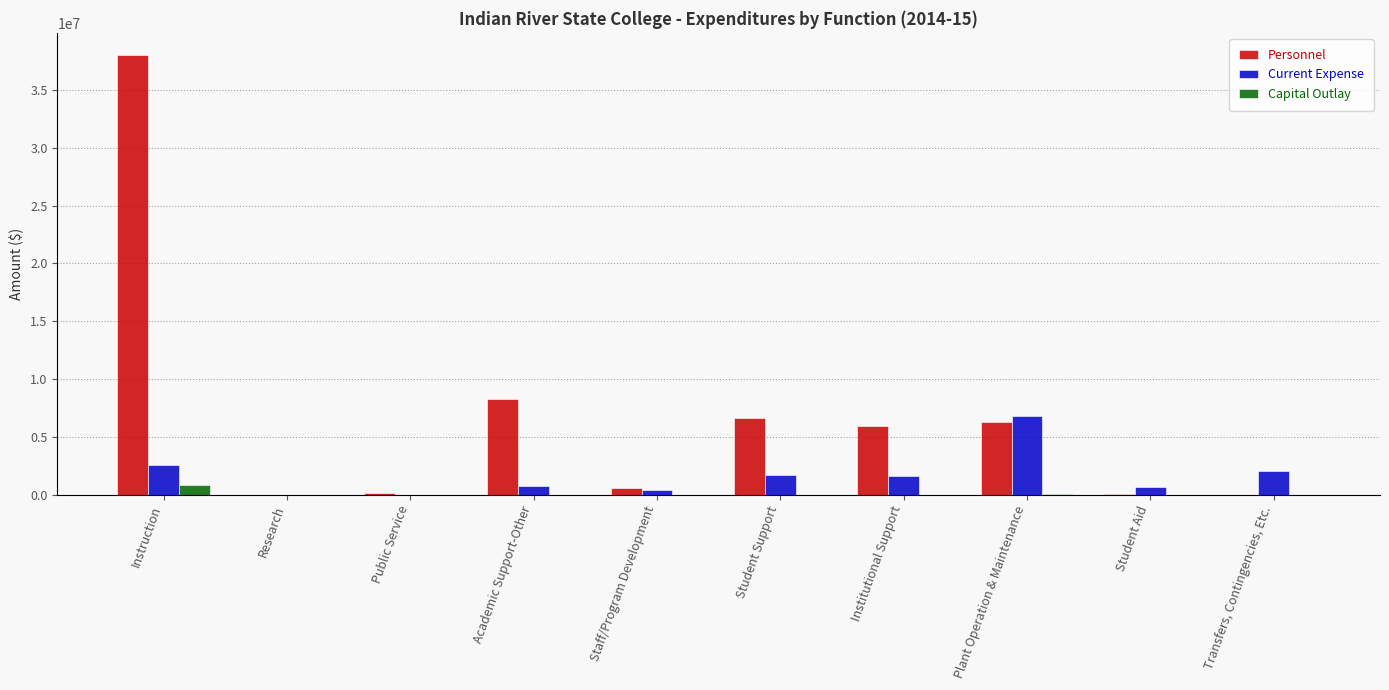

How many groups of bars are there?

10